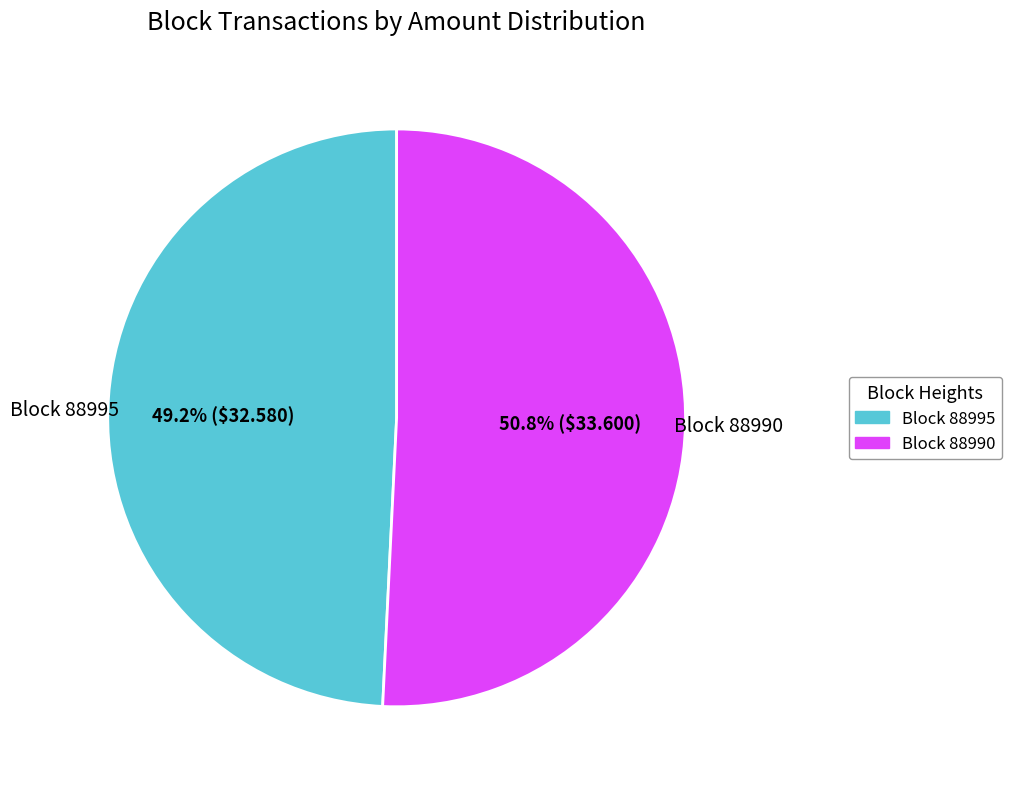

Does any single category account for the majority?

Yes